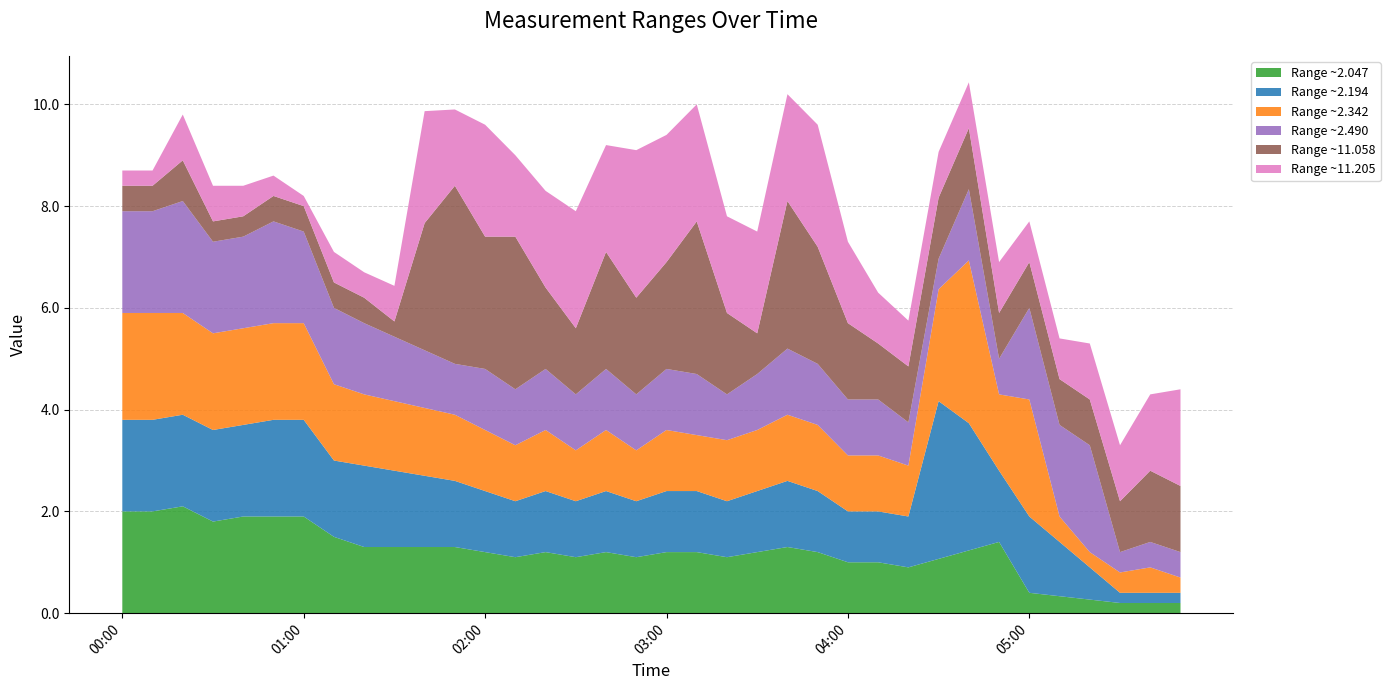

What is the total value across all series at 05:00?

7.7